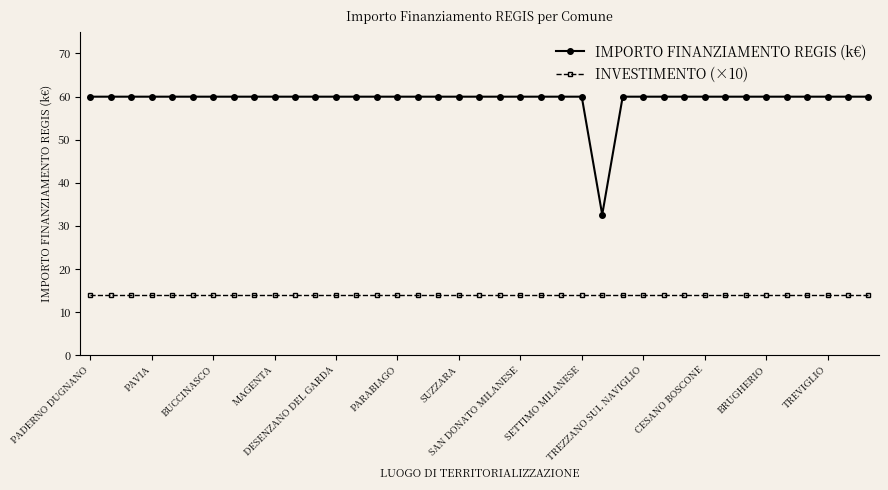

What are all the series names shown in the legend?

IMPORTO FINANZIAMENTO REGIS (k€), INVESTIMENTO (×10)